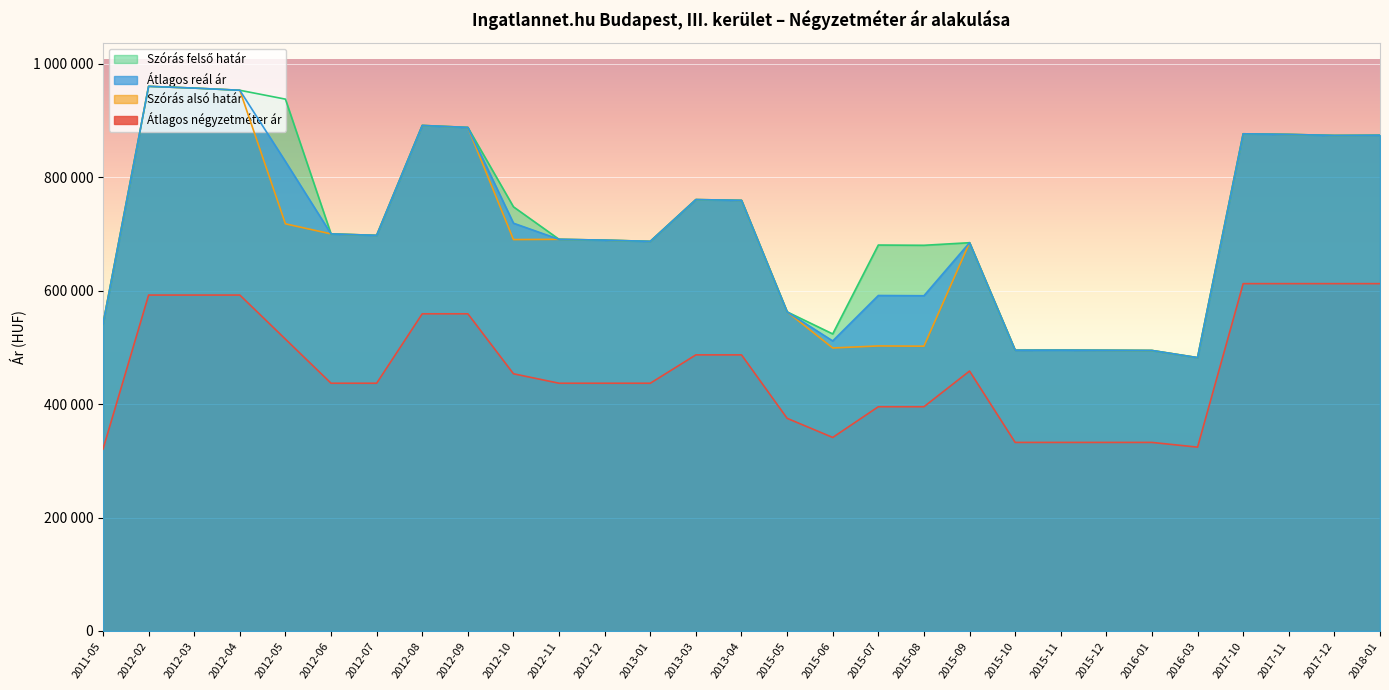

True or false: Szórás felső határ has more than 0 points higher than both neighbors.

True